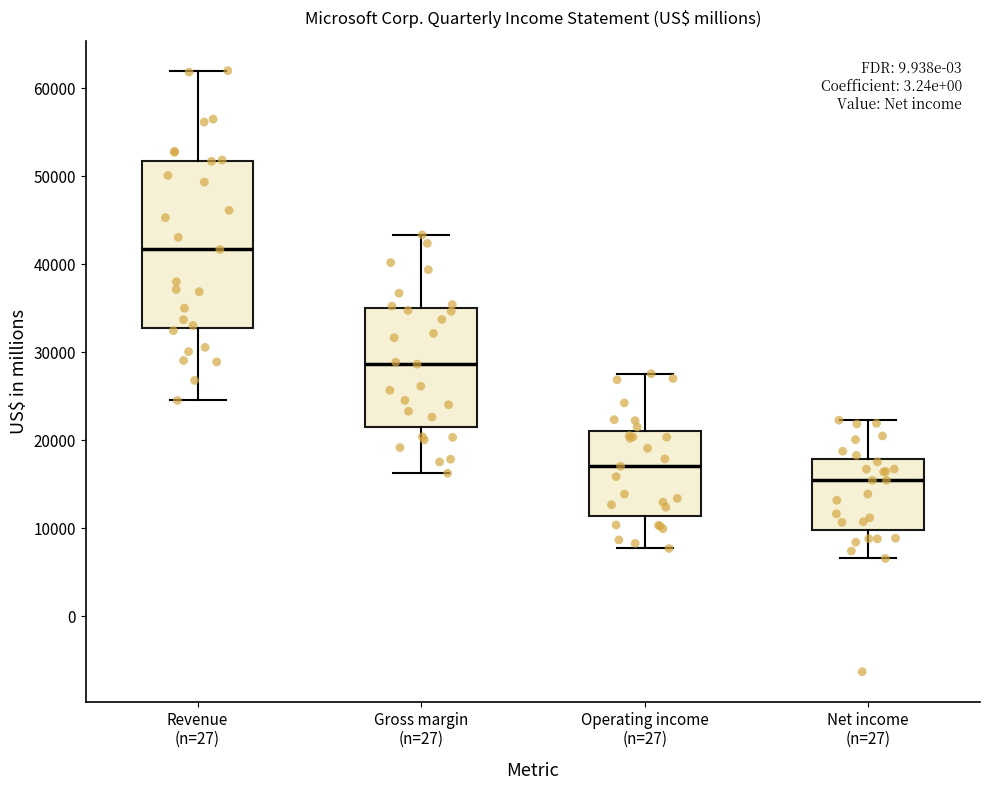

Reading left to right, transcribe this box plot: for each box, give where its median line is, the range the box spans, and where its two whiskers end, as read against the y-axis. The values are not printed on the chart, so give them approximately, as read against the axis.

Revenue (n=27): median 42000, box 33000 to 52000, whiskers 25000 to 62000
Gross margin (n=27): median 29000, box 22000 to 35000, whiskers 16000 to 43000
Operating income (n=27): median 17000, box 11000 to 21000, whiskers 8000 to 28000
Net income (n=27): median 15000, box 10000 to 18000, whiskers 7000 to 22000